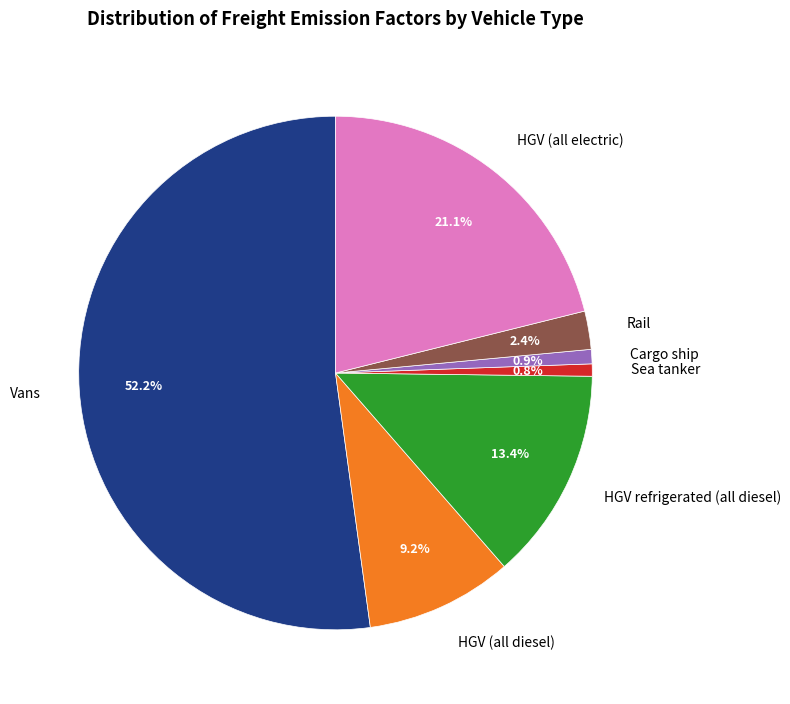

True or false: HGV (all electric) accounts for 21% of the total.

True